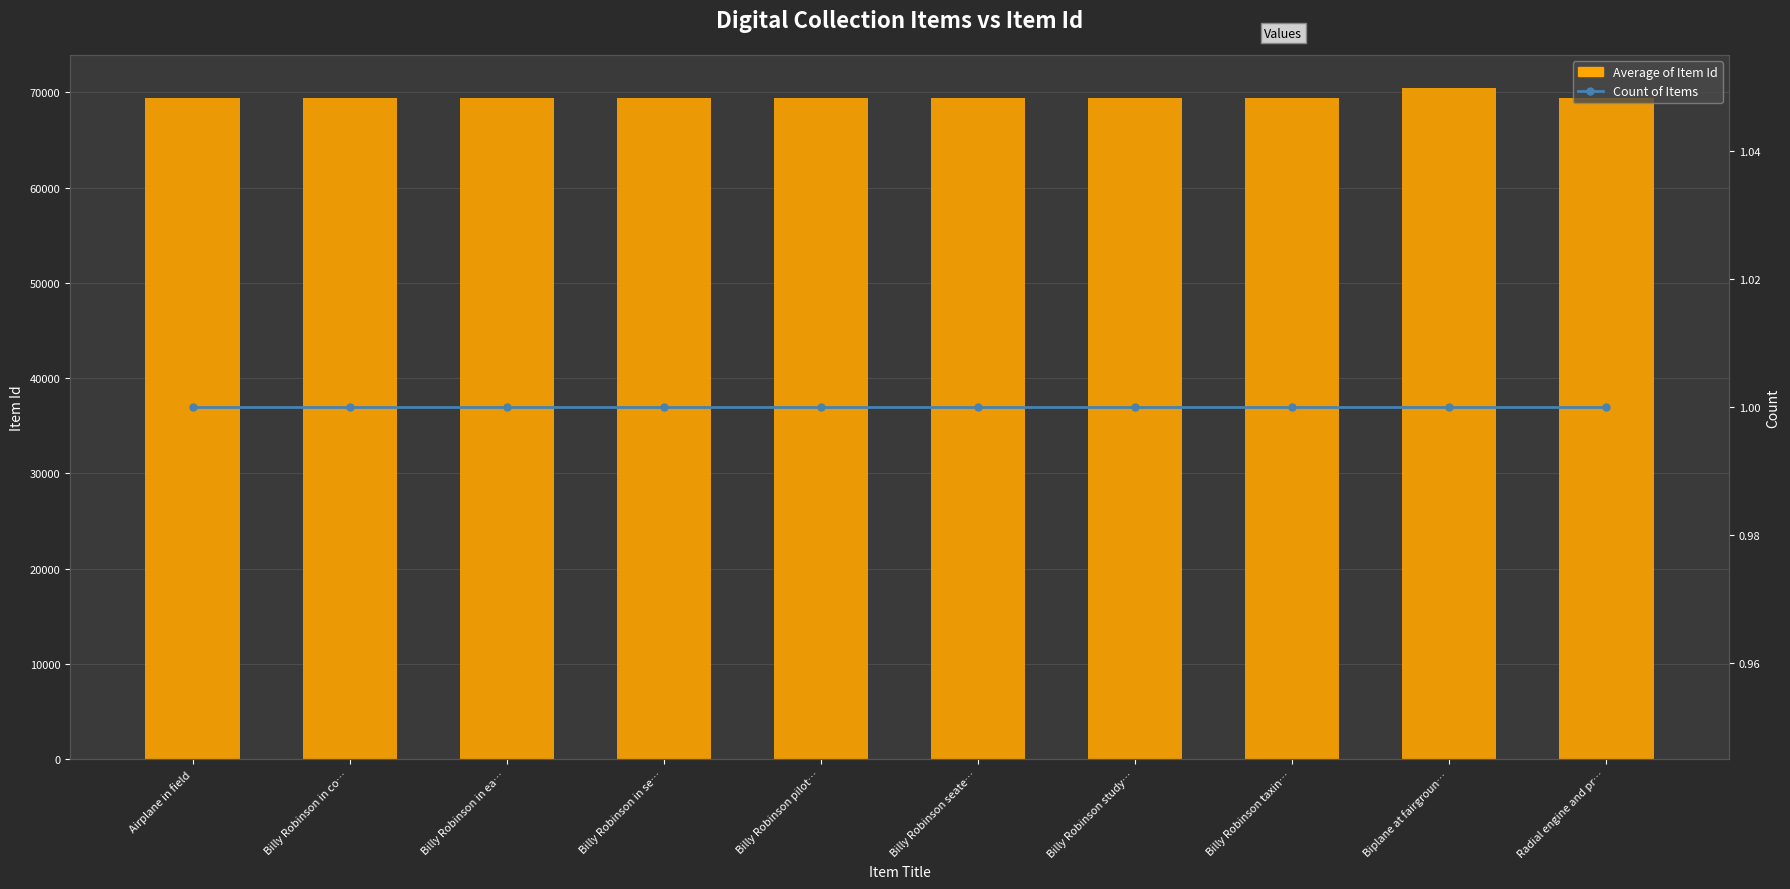

How many groups of bars are there?

10